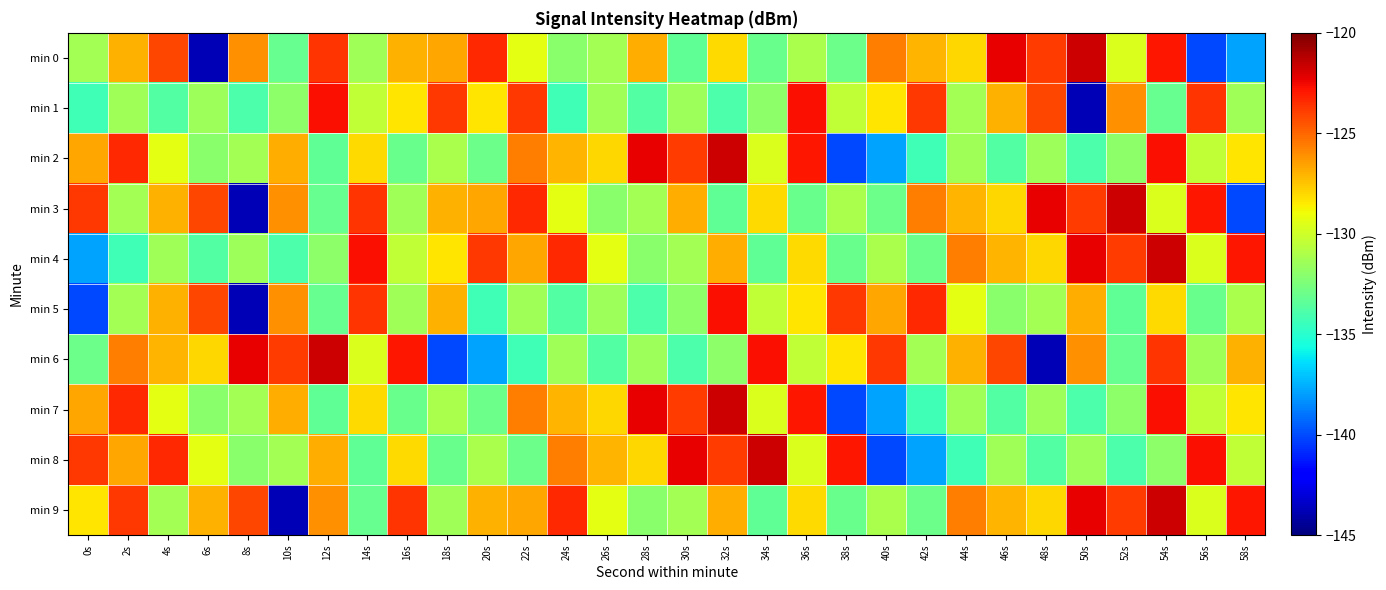

What is the smallest value displayed?

-143.7